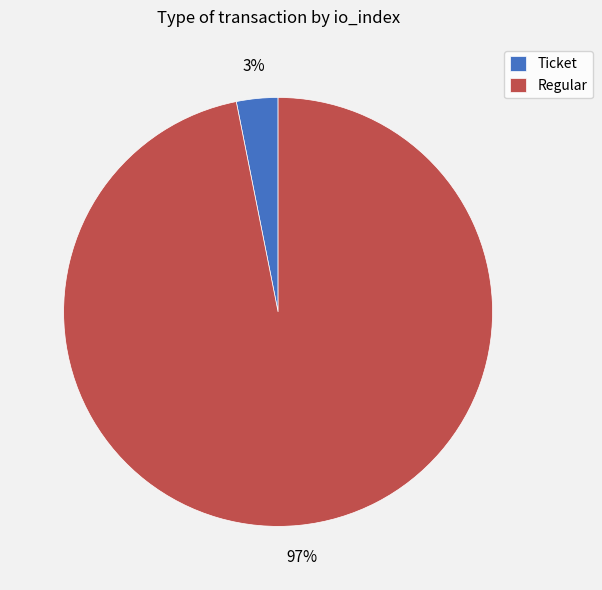

The Ticket slice represents 16% of the pie. True or false?

False